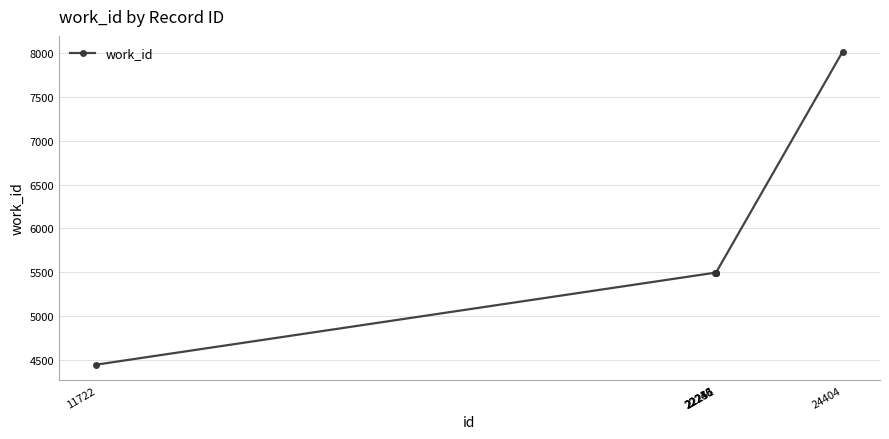

True or false: the data shows 8019 at 24404.

True